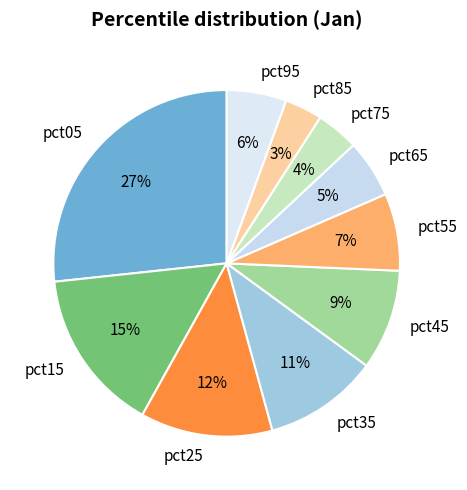

Do pct95 and pct25 together represent more than half of the pie?

No